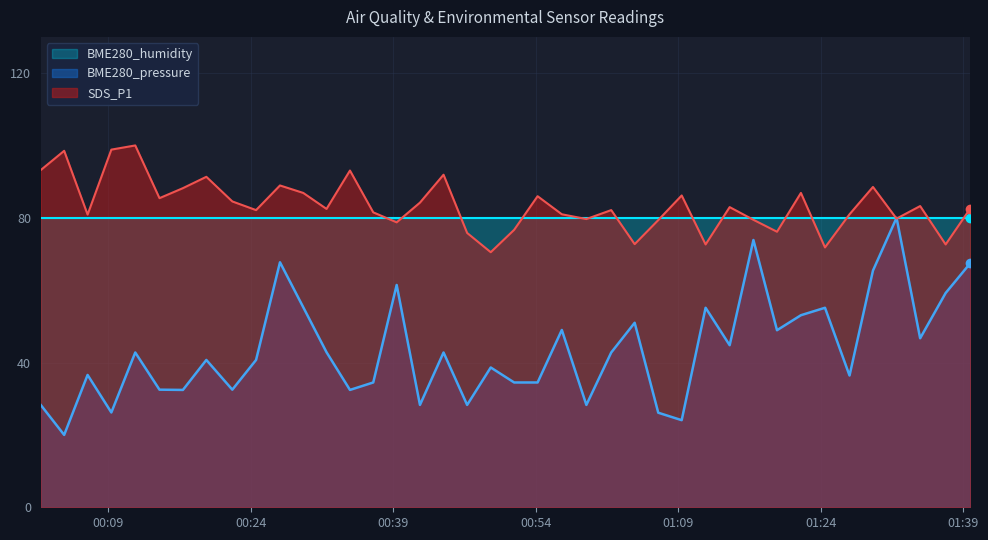

How many interior local valleys does the BME280_pressure series have?

13